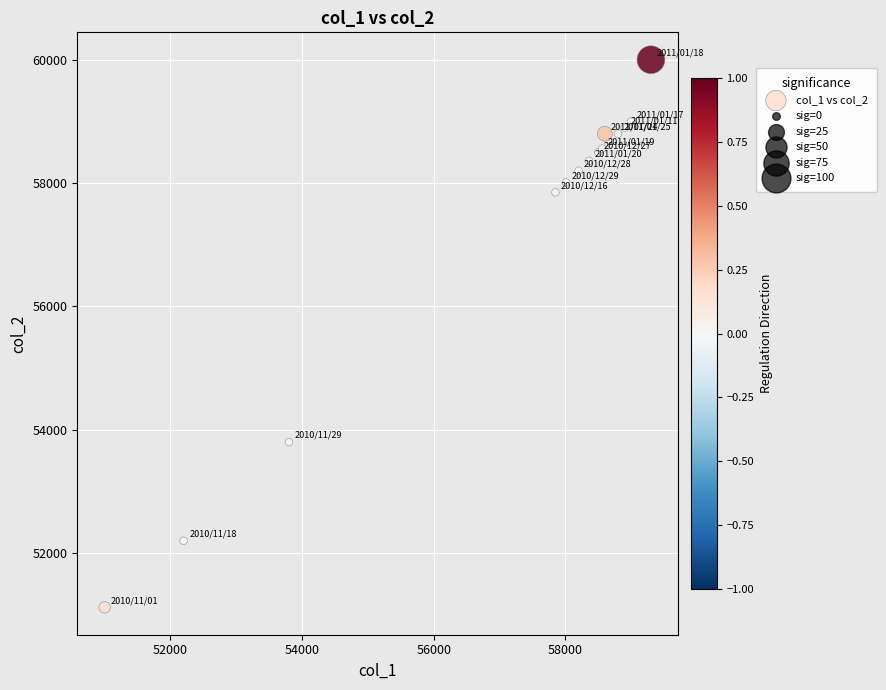

What Y value in the scatter plot is closest to 55560?

53800